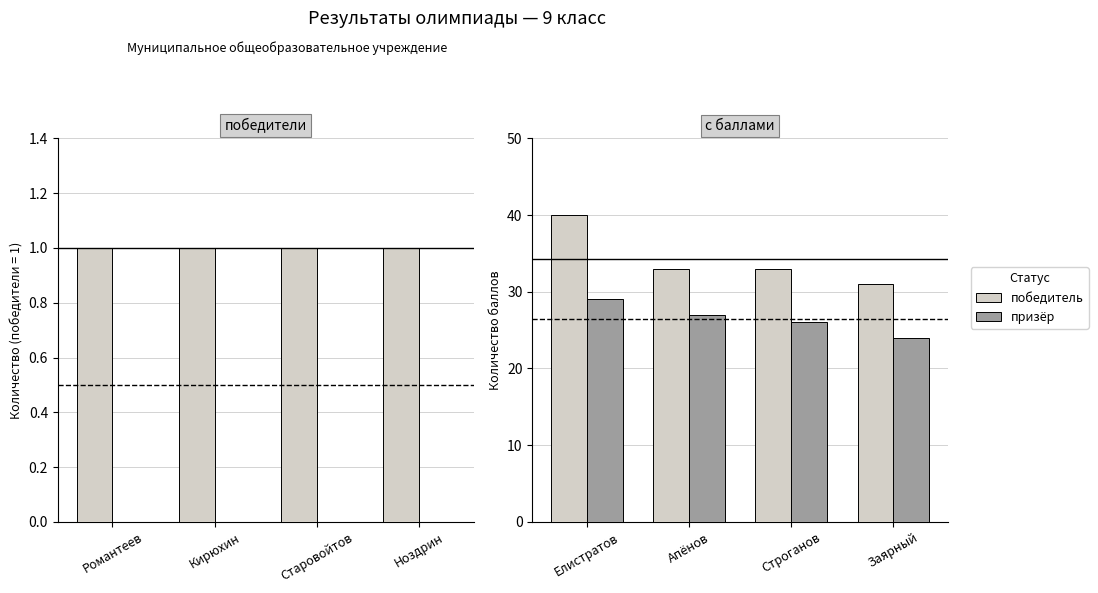

Rank the series by their maximum value, from highest to lowest.

победитель, призёр